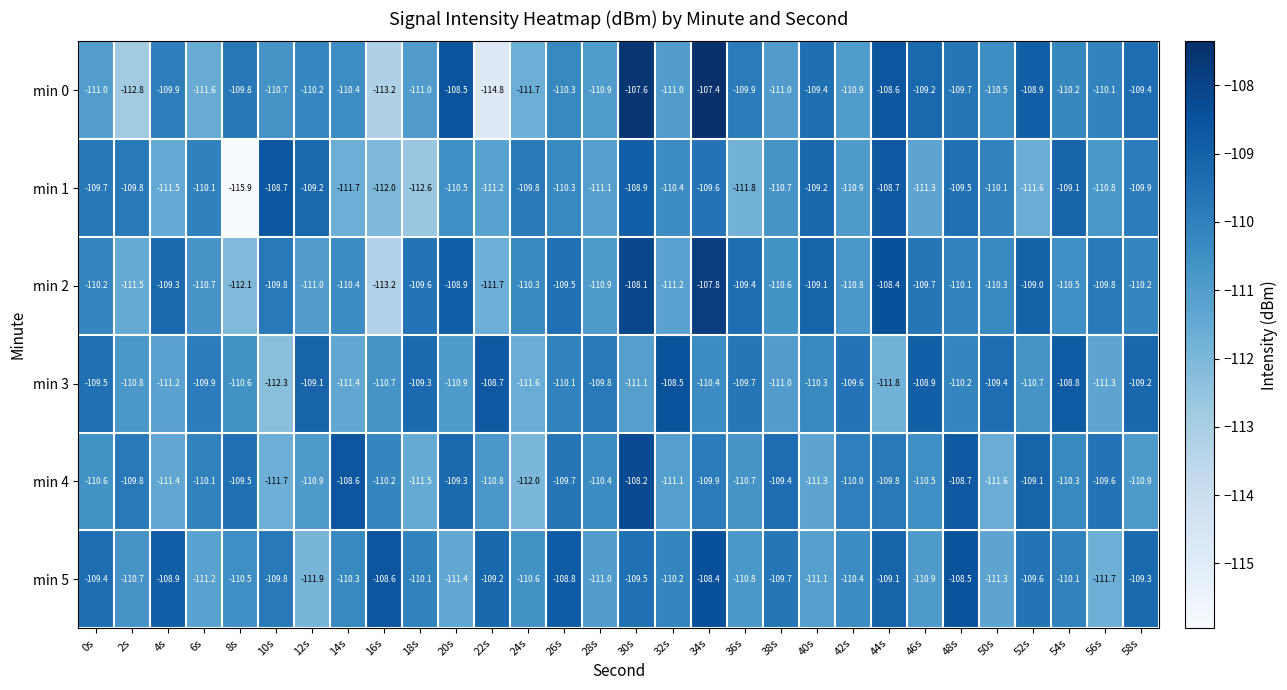

Which series has the largest total across all categories?

min 5